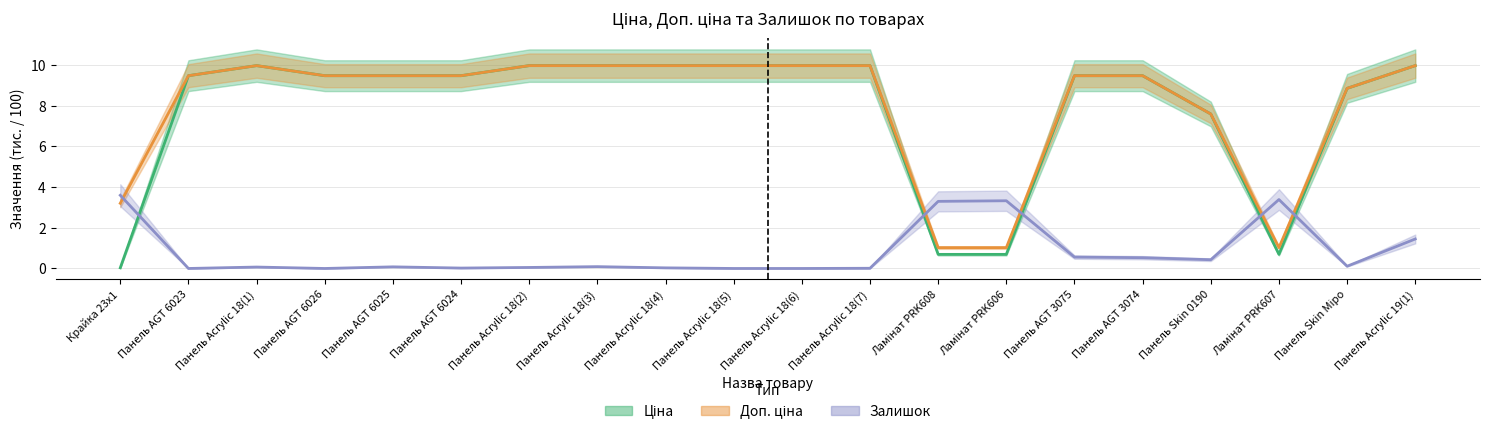

Which series has the largest range (max minus min)?

Ціна